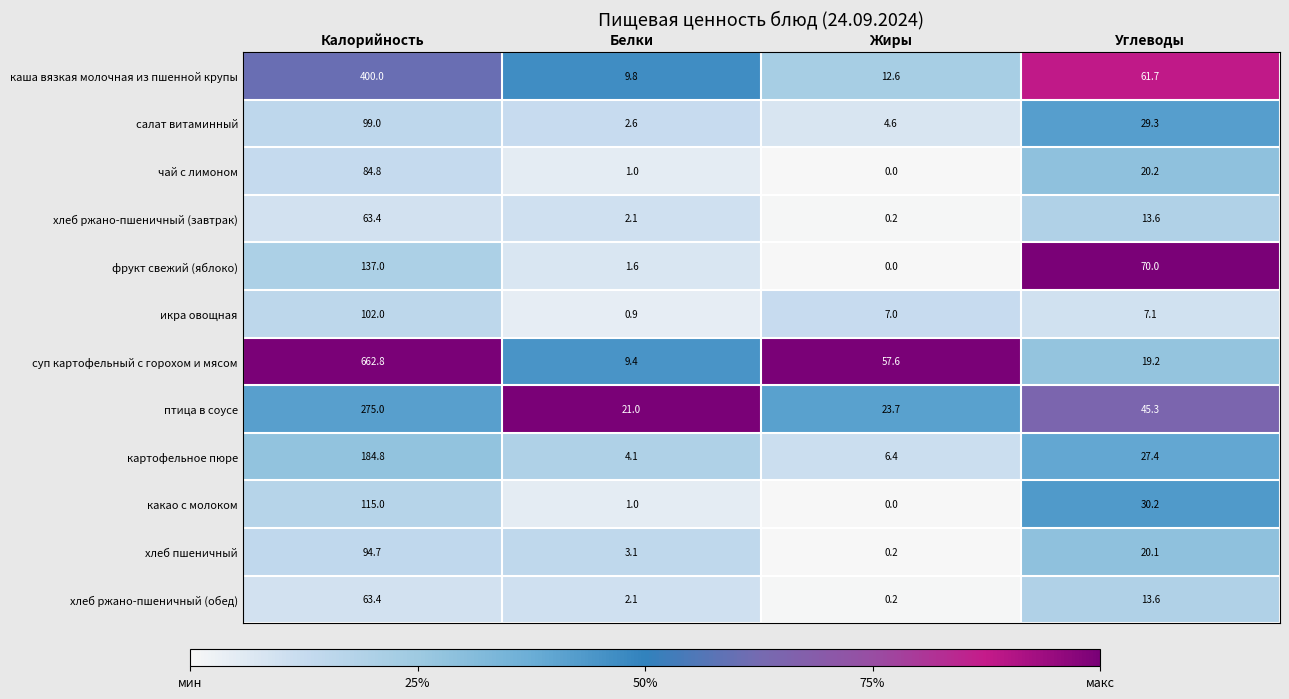

What is the total value across all series at Жиры?

112.5